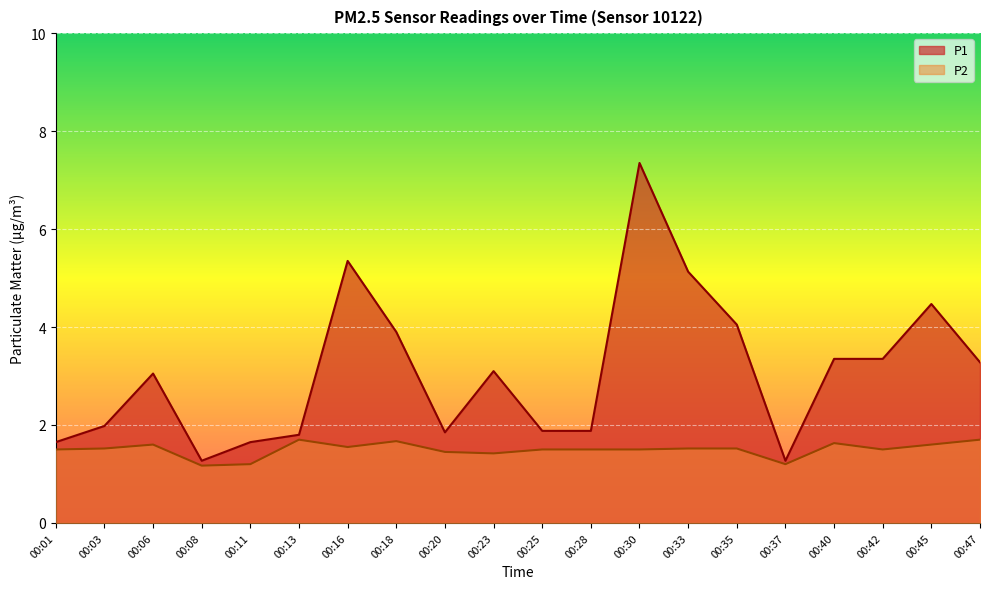

Does the chart display data point markers on the line(s)?

No